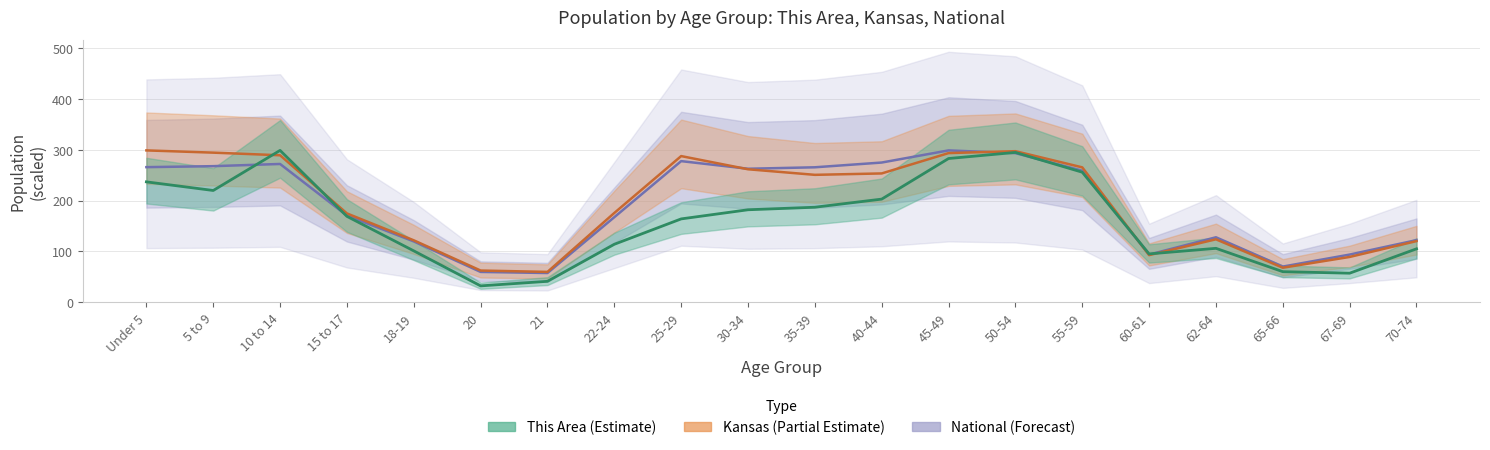

Reading left to right, transcribe all the data shown in this chart.

This Area: 237.0	220.0	299.0	169.0	101.0	32.0	41.0	114.0	164.0	182.0	187.0	203.0	283.0	295.0	256.0	95.0	106.0	60.0	57.0	105.0
Kansas: 299.0	294.6	289.4	174.8	121.8	62.2	59.6	175.7	287.8	261.8	250.8	253.6	293.7	297.5	265.6	92.6	123.8	67.8	89.0	120.2
National: 266.0	267.9	272.3	170.6	119.6	59.5	57.3	167.4	277.8	262.8	265.7	275.1	299.0	293.6	258.9	93.7	127.8	70.0	93.7	122.2